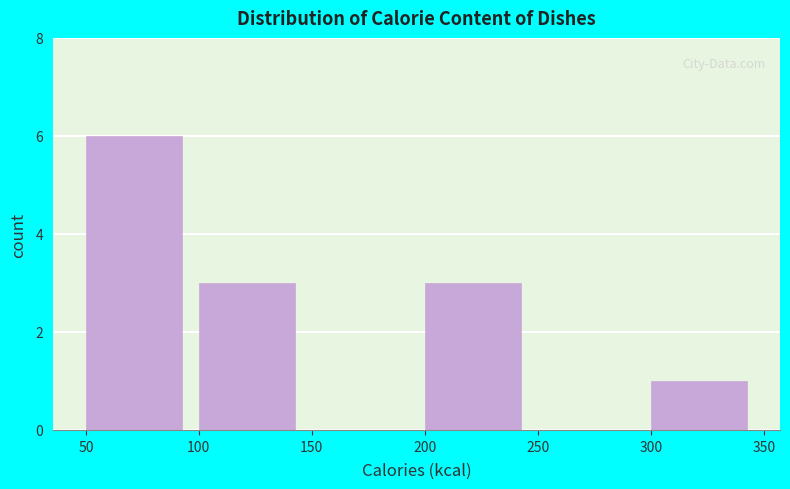

What is the height of the bar covering 200 to 250 on the x-axis? The values are not printed on the chart, so give them approximately, as read against the axis.

3